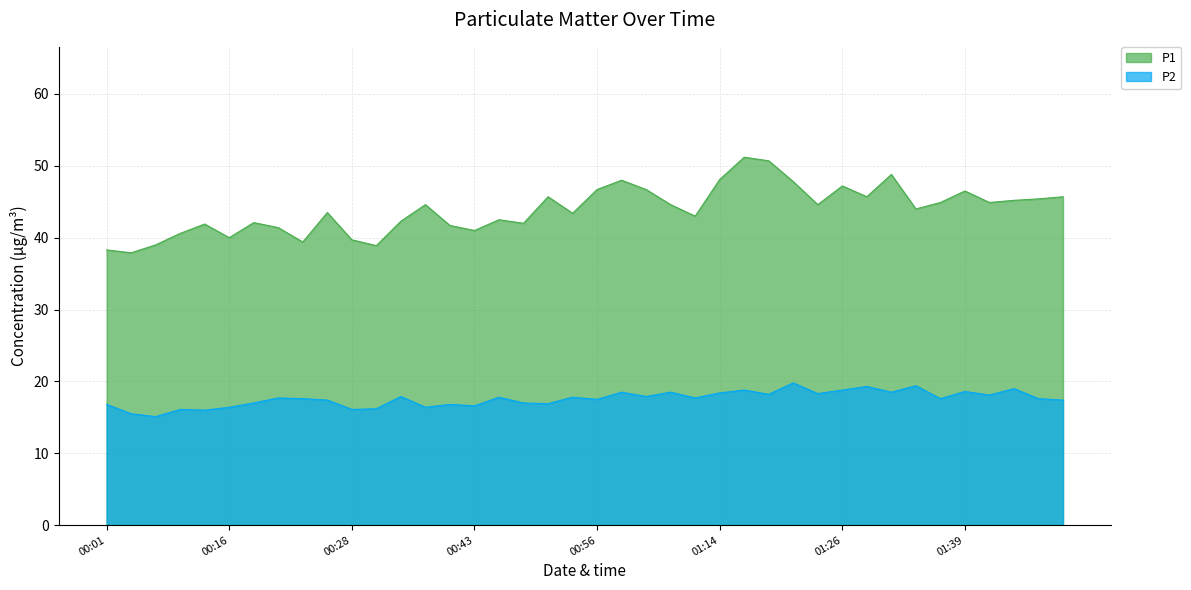

Where is the first local minimum for P1?

00:06